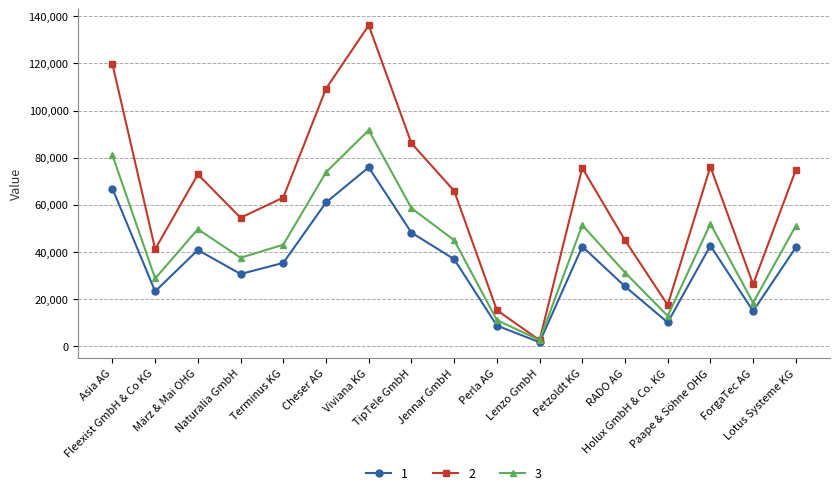

What is the label of the 14th point from the left?

Holux GmbH & Co. KG